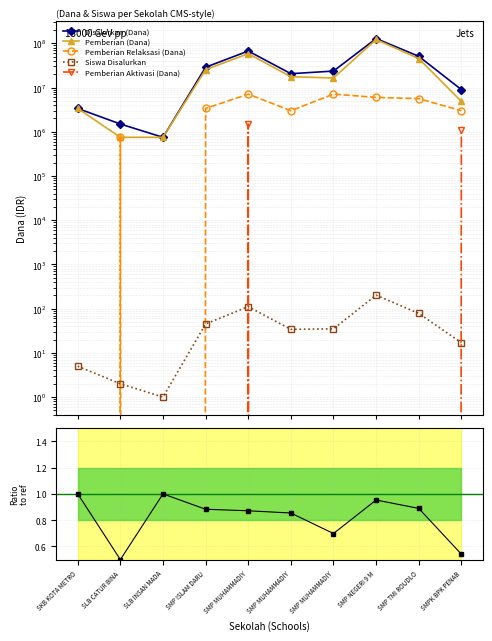

Reading left to right, what are all the values shown in this chart?

Disalurkan (Dana): 3375000.0	1500000.0	750000.0	28875000.0	67125000.0	20625000.0	23625000.0	128625000.0	51000000.0	9000000.0
Pemberian (Dana): 3375000.0	750000.0	750000.0	25500000.0	58500000.0	17625000.0	16500000.0	122625000.0	45375000.0	4875000.0
Pemberian Relaksasi (Dana): 0.0	750000.0	0.0	3375000.0	7125000.0	3000000.0	7125000.0	6000000.0	5625000.0	3000000.0
Siswa Disalurkan: 5.0	2.0	1.0	45.0	111.0	34.0	35.0	202.0	78.0	17.0
Pemberian Aktivasi (Dana): 0.0	0.0	0.0	0.0	1500000.0	0.0	0.0	0.0	0.0	1125000.0
Ratio Pemberian/Disalurkan: 1.0	0.5	1.0	0.9	0.9	0.9	0.7	1.0	0.9	0.5